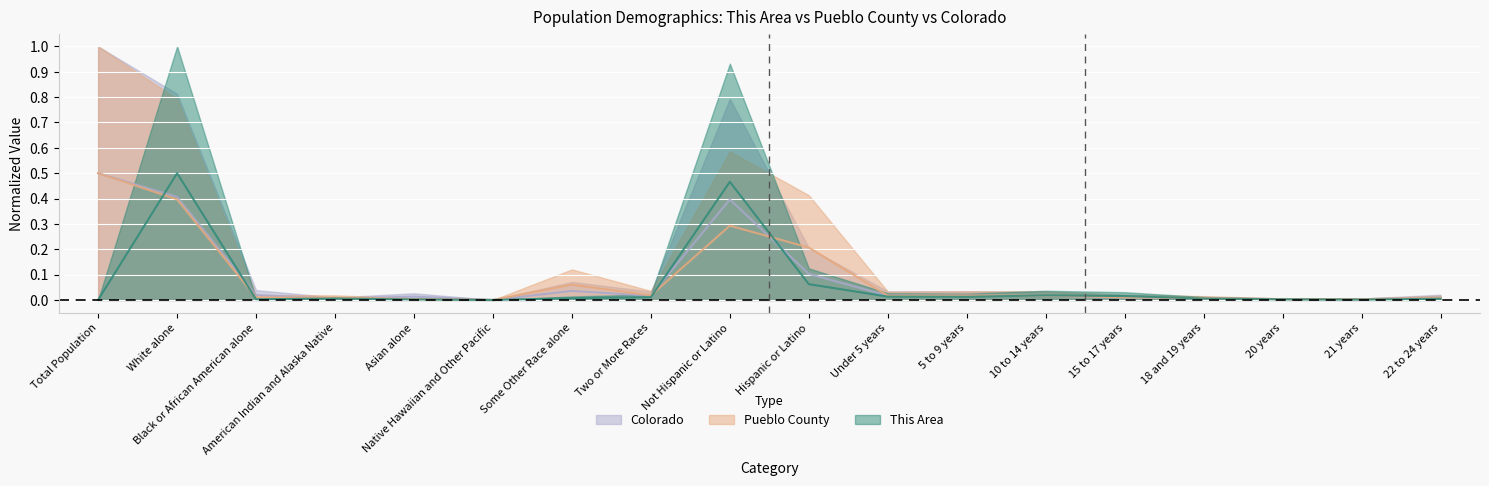

Count the number of categories in the chart.

18